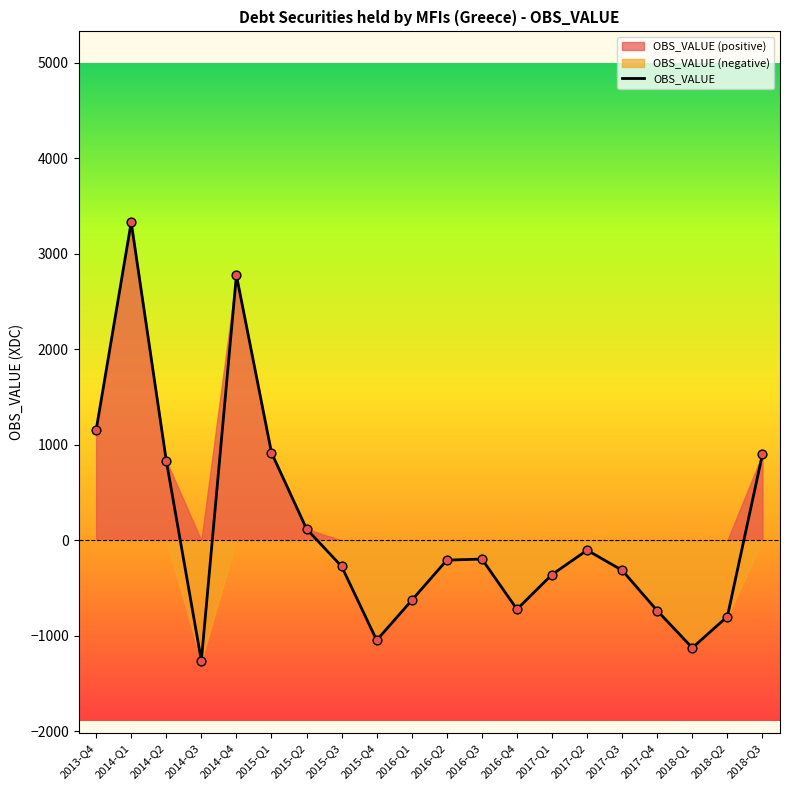

What is the change in value from 2015-Q3 to 2017-Q1?

-85.3